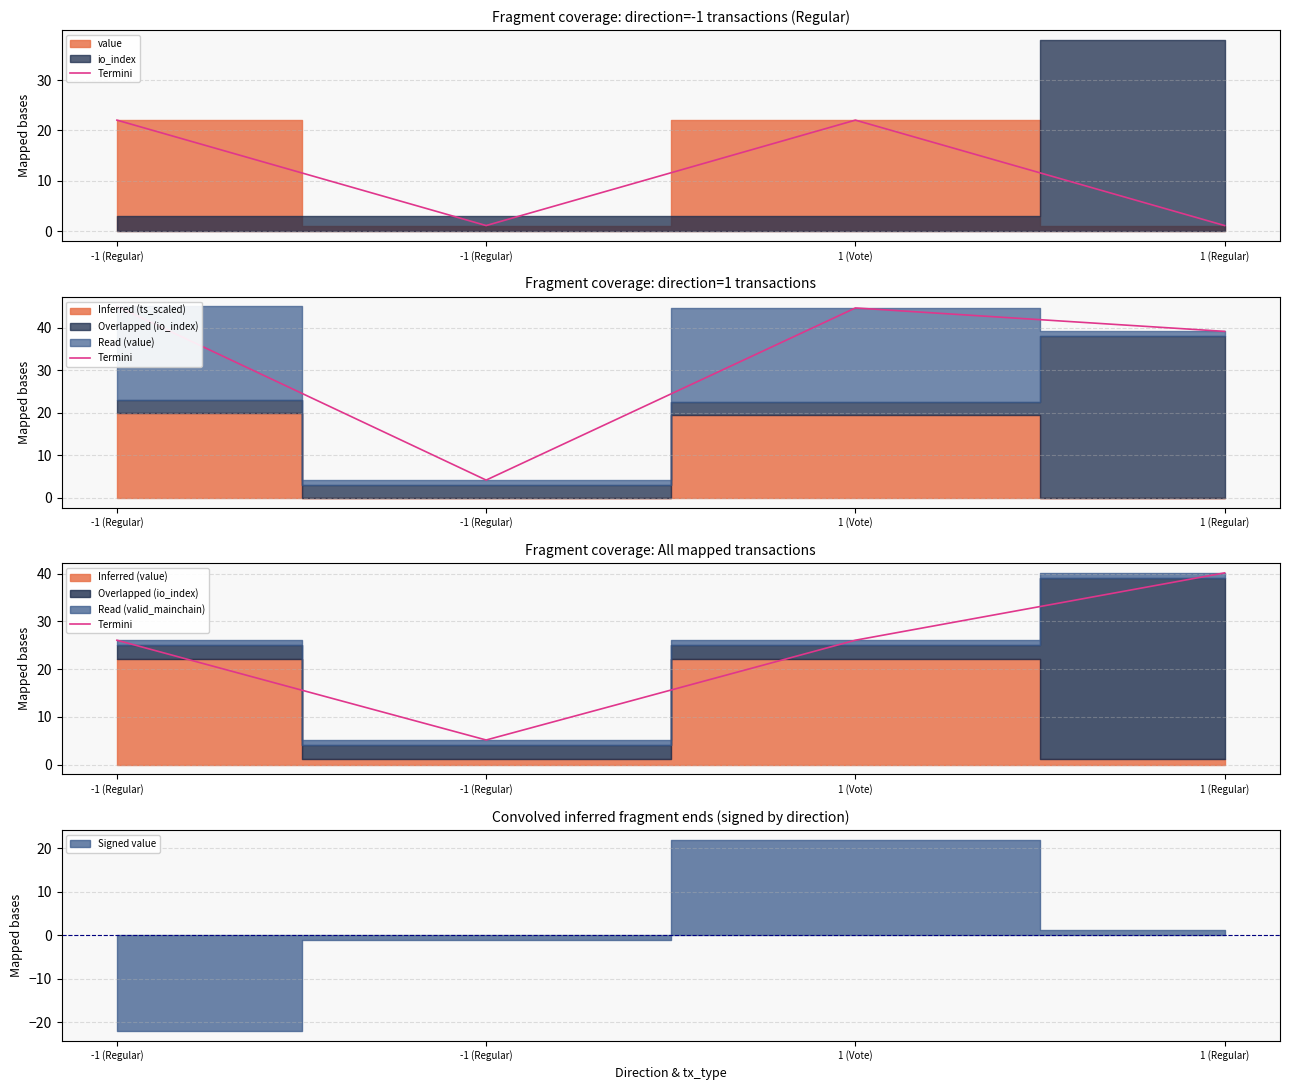

Between 1 (Vote) and -1 (Regular), which is larger?

1 (Vote)